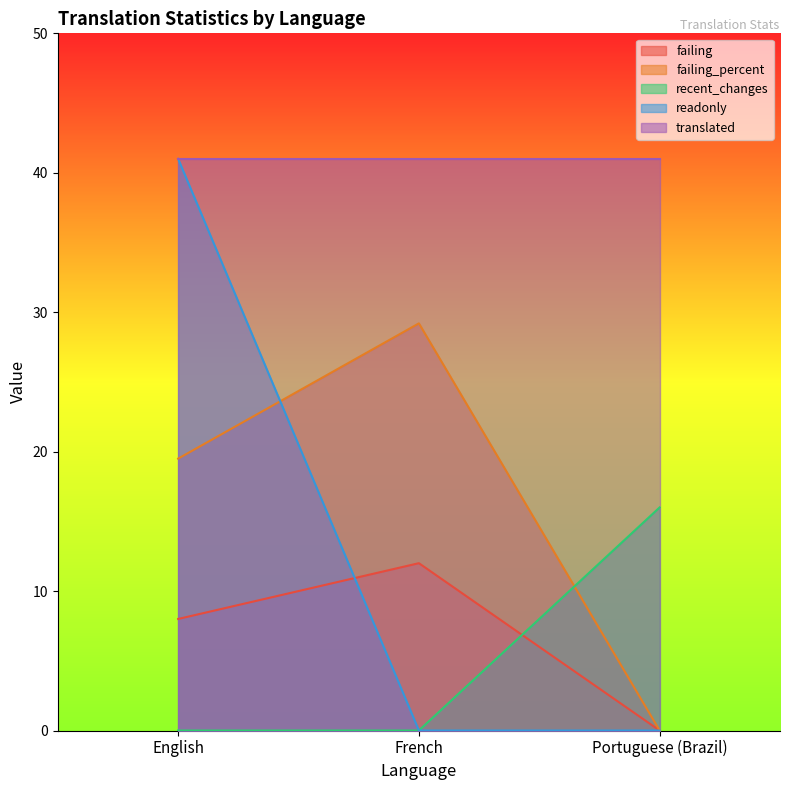

Which series has the largest range (max minus min)?

readonly